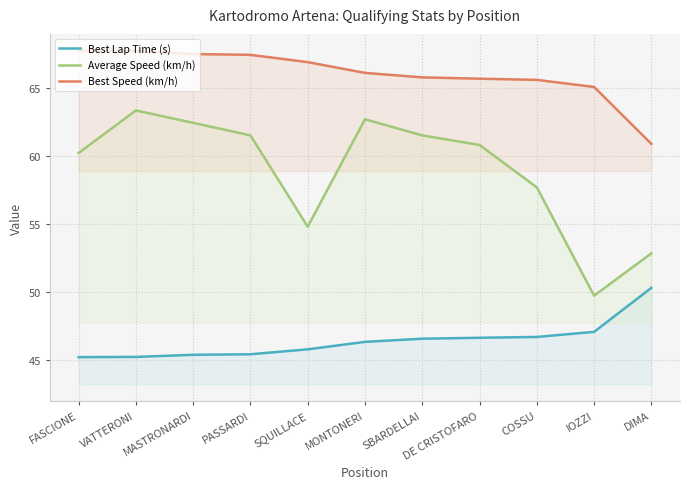

At how many categories does at least one series exceed 60?

11